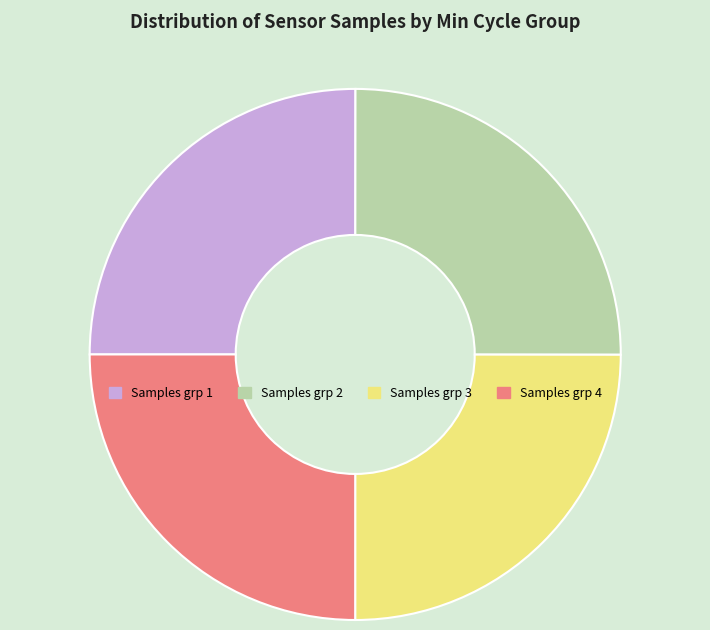

The Samples grp 2 slice represents 11% of the pie. True or false?

False